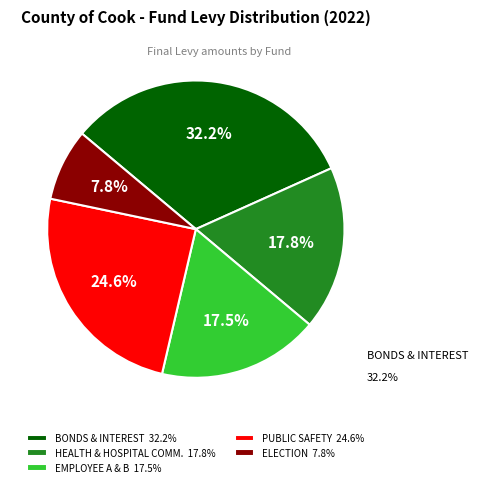

Which category has the biggest portion of the pie?

BONDS & INTEREST